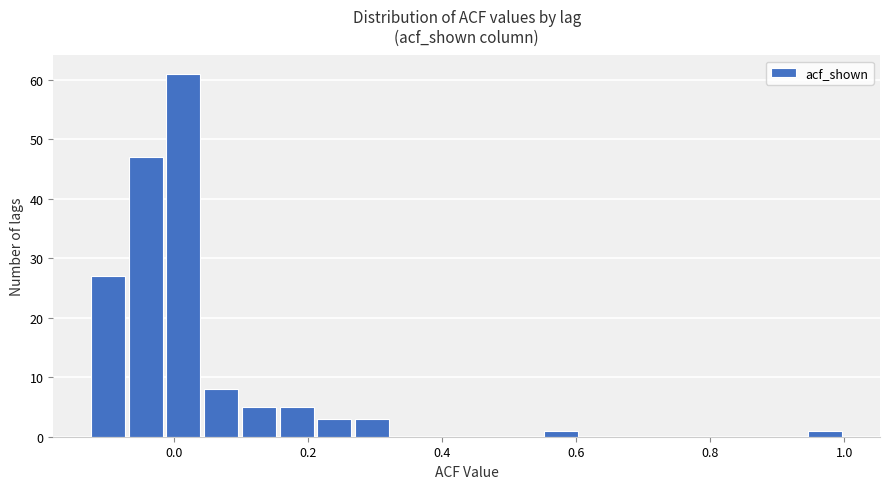

Around what value on the x-axis is the tallest bar? Give the approximate position of its centre, as read against the axis.

0.02